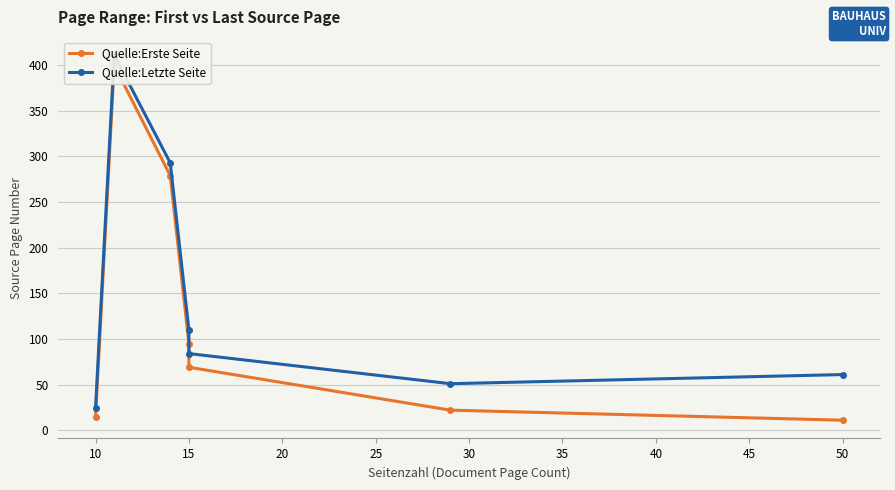

In Quelle:Erste Seite, how many points are higher than both neighbors (excluding endpoints)?

1